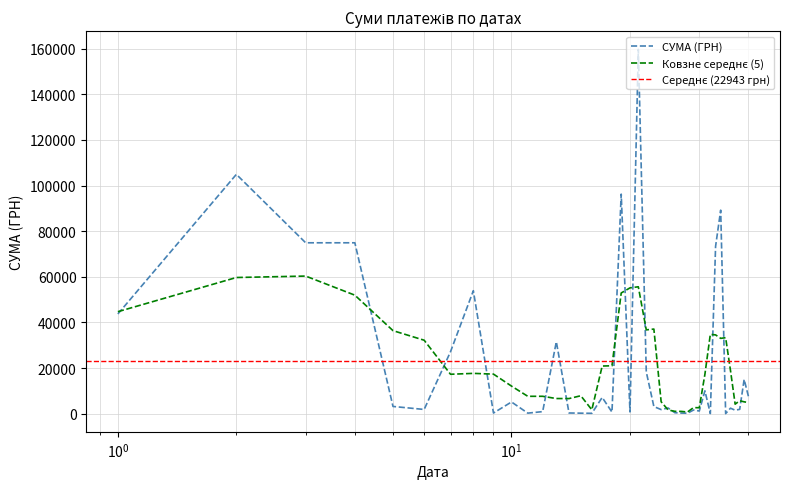

Rank the categories by value from highest to lowest.

05.07.2016, 01.12.2016, 27.07.2016, 01.02.2016(2), 14.11.2016(1), 14.11.2016(2), 01.02.2016(1), 05.09.2016, 05.04.2017, 18.08.2016, 09.09.2016, 31.05.2016, 01.01.1970(1), 18.02.2016, 01.01.1970(2), 29.07.2016, 01.09.2016, 26.09.2016(1), 25.05.2016, 20.05.2016, 27.01.2016(2), 26.01.2016(2), 26.09.2016(2), 24.05.2016, 01.03.2016(1), 26.01.2016(1), 01.03.2016(2), 19.08.2016(2), 18.07.2016, 28.07.2016, 04.05.2016, 09.08.2016, 02.09.2016, 09.03.2016, 19.08.2016(1), 02.08.2016(1), 02.03.2016, 02.08.2016(2), 15.02.2016, 27.01.2016(1)